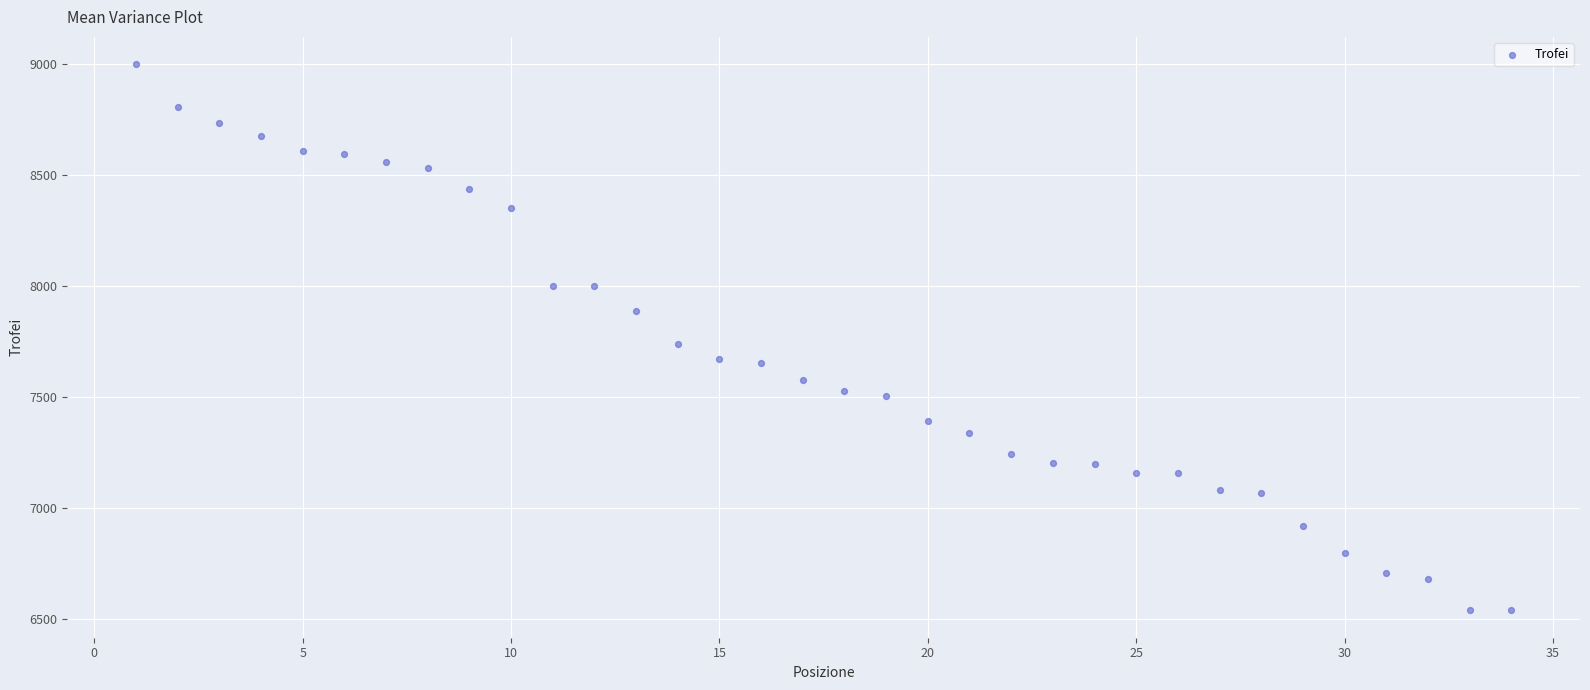

What Y value in the scatter plot is closest to 7768?

7739